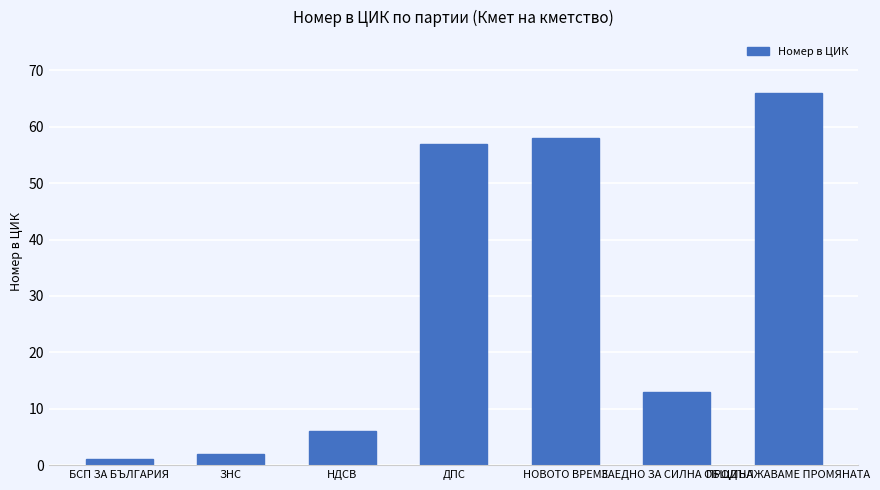

What is the maximum value shown in the chart?

66